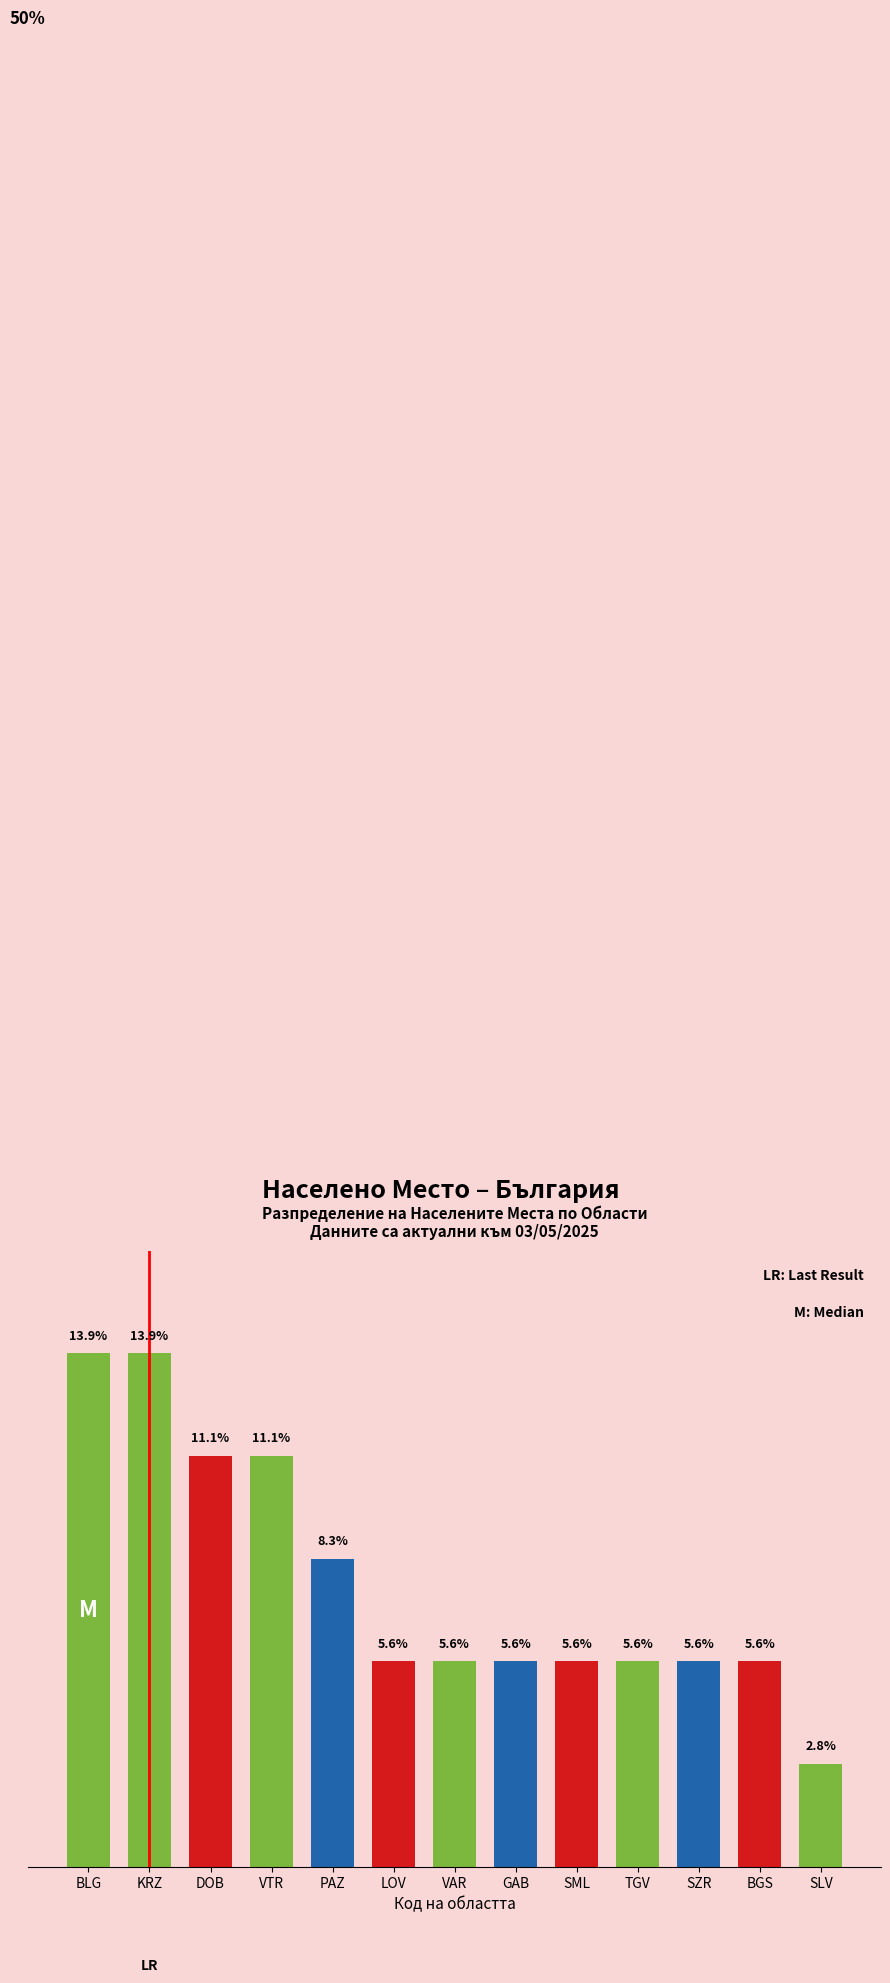

Which label corresponds to the smallest value in the chart?

SLV